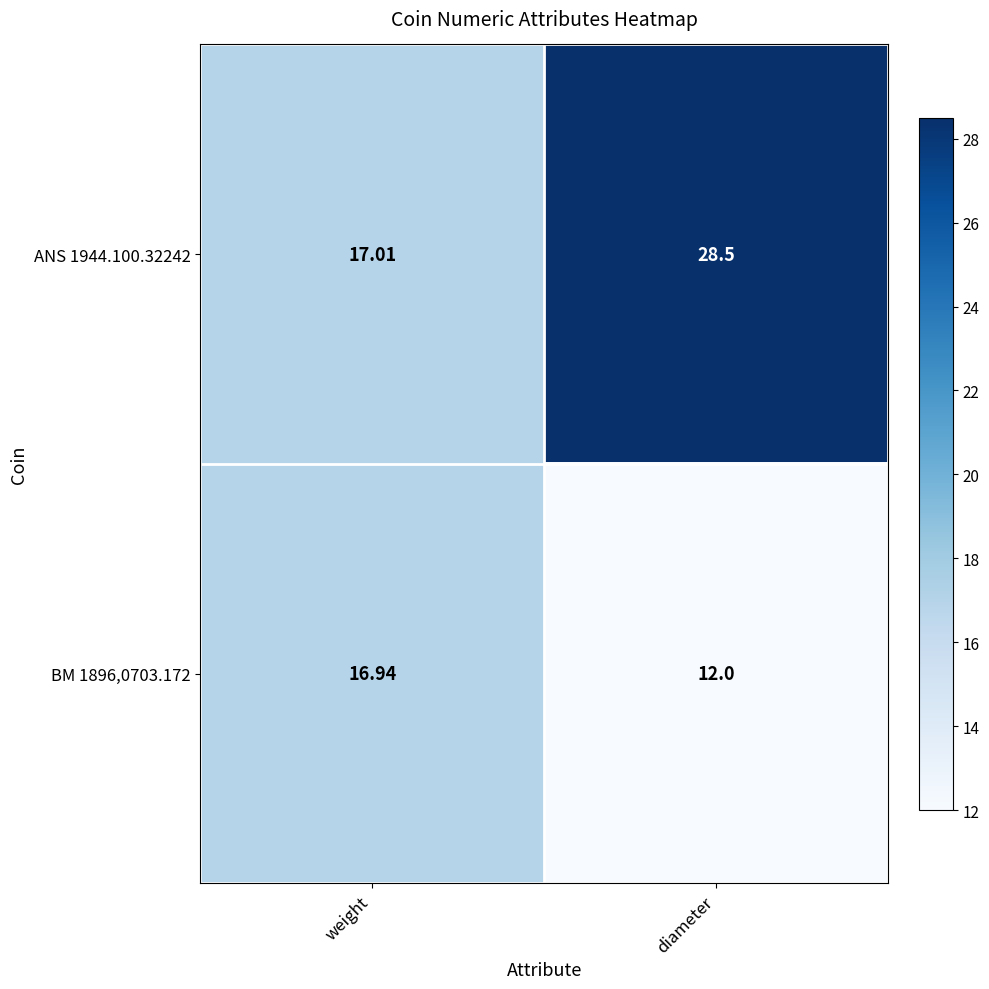

Rank the categories by ANS 1944.100.32242 value from lowest to highest.

weight, diameter